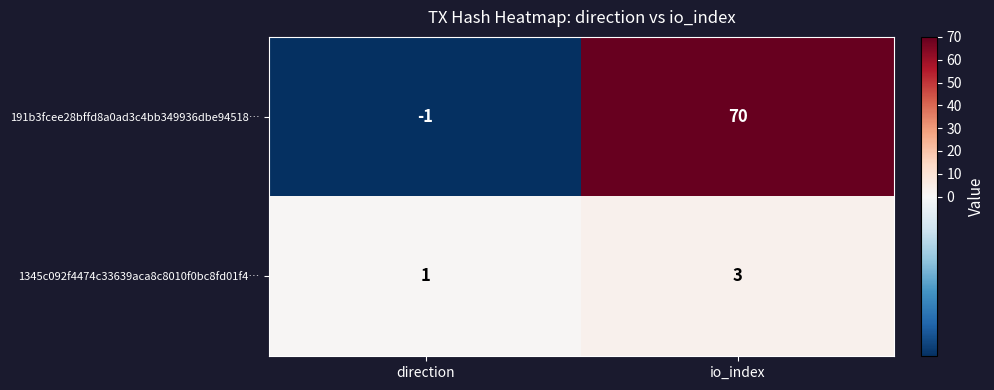

Reading left to right, extract all data points from this chart.

191b3fcee28bffd8a0ad3c4bb349936dbe94518…: -1	70
1345c092f4474c33639aca8c8010f0bc8fd01f4…: 1	3